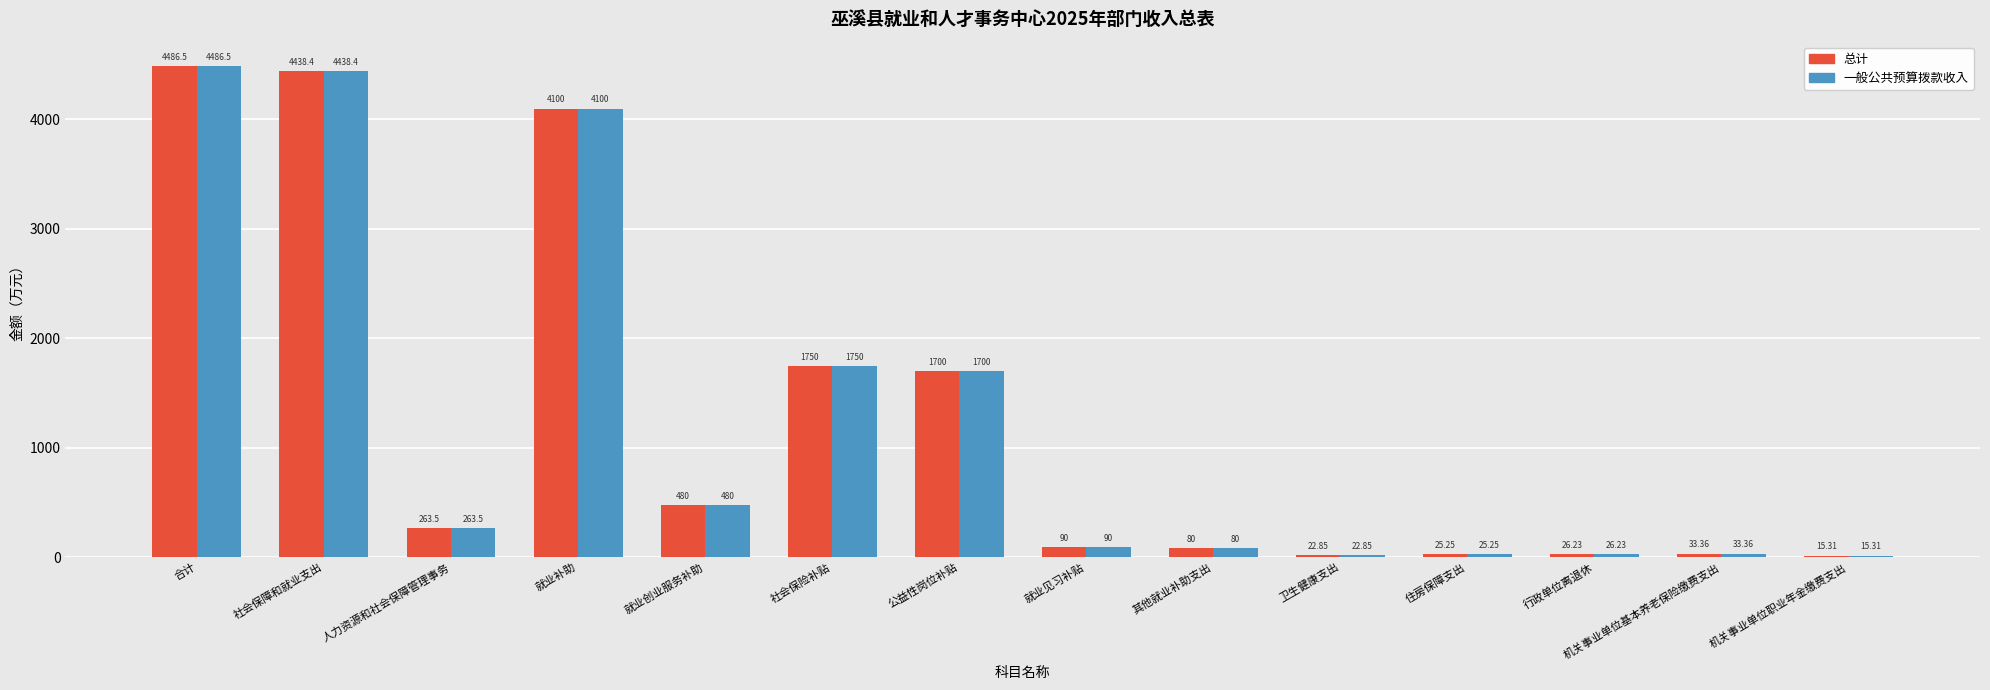

What are all the series names shown in the legend?

总计, 一般公共预算拨款收入